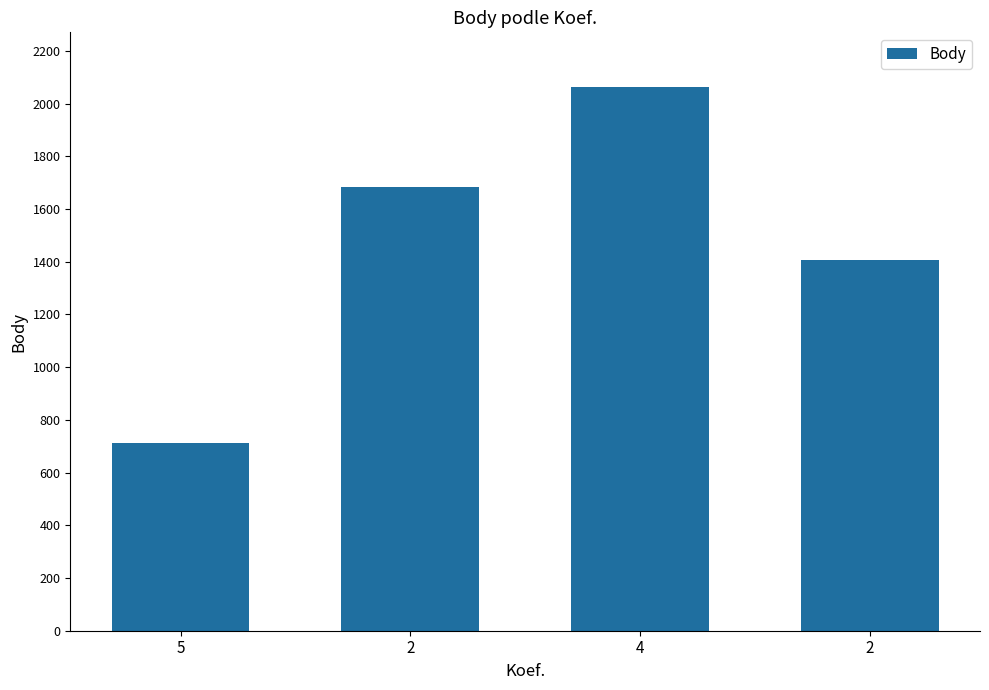

What is the maximum value shown in the chart?

2064